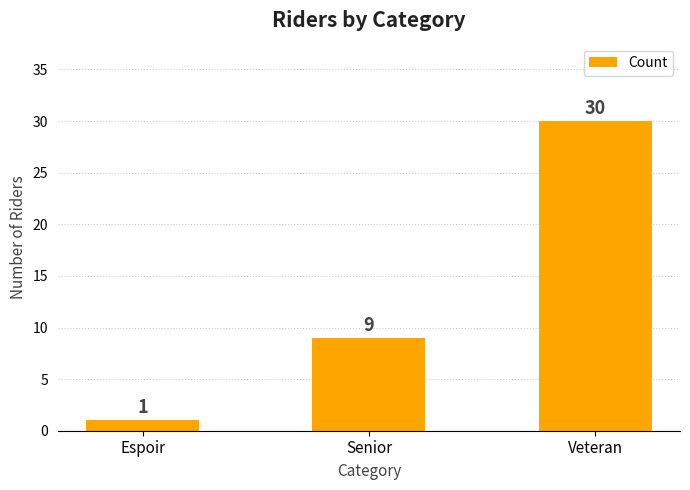

List the labels in order of value, smallest first.

Espoir, Senior, Veteran